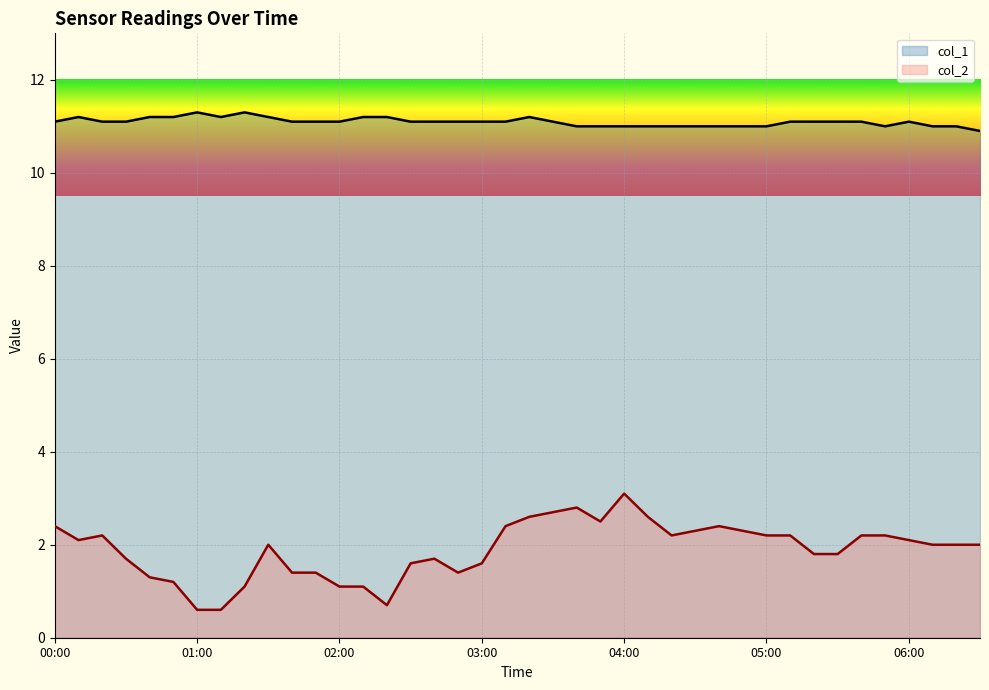

Which series has the largest total across all categories?

col_1